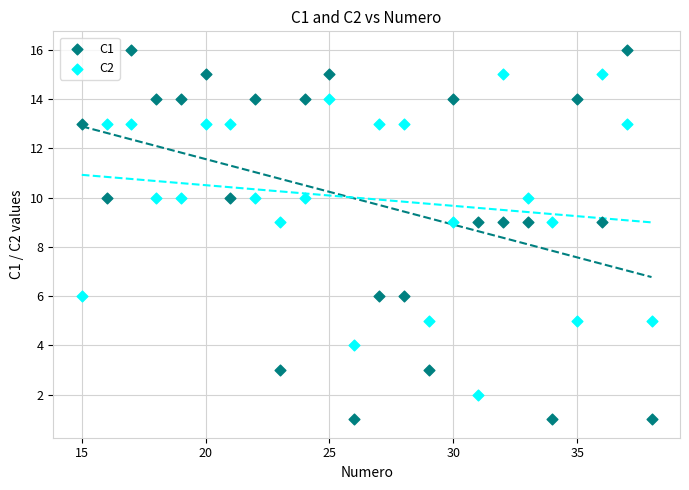

What is the X range (max minus min) for the scatter plot?

23